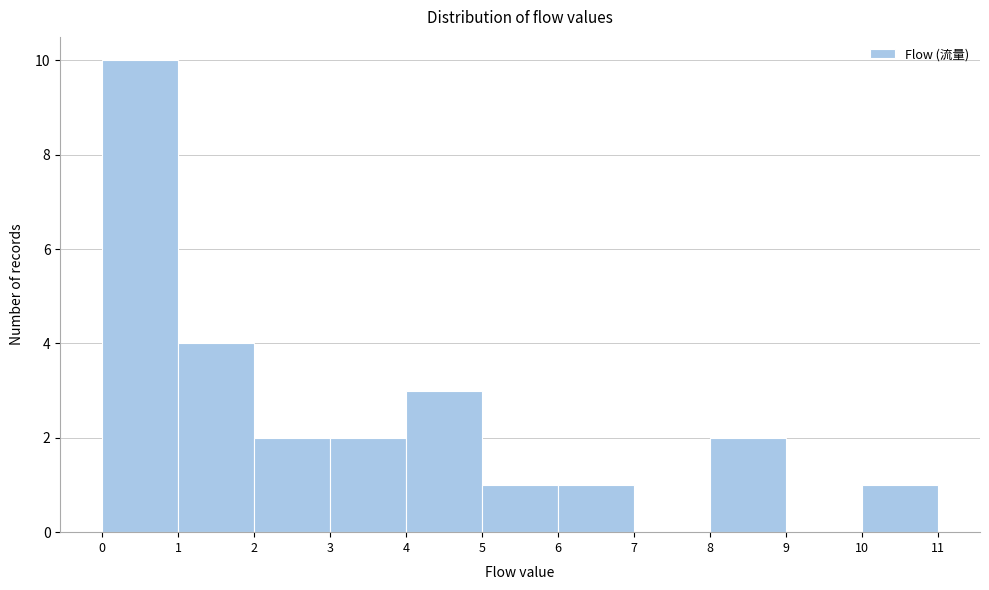

Reading left to right, transcribe this chart: for each bar, give the range it covers on the x-axis and its height. The values are not printed on the chart, so give them approximately, as read against the axis.

0 to 1: 10
1 to 2: 4
2 to 3: 2
3 to 4: 2
4 to 5: 3
5 to 6: 1
6 to 7: 1
7 to 8: 0
8 to 9: 2
9 to 10: 0
10 to 11: 1